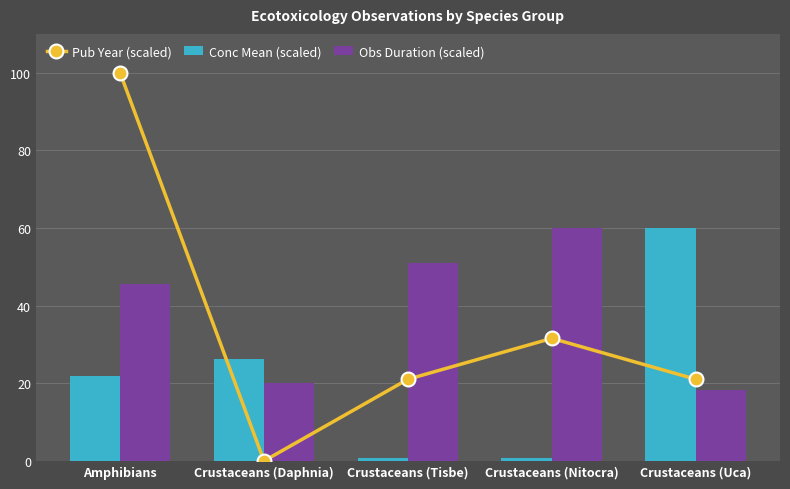

What is the value of the Conc Mean (scaled) bar at the 3rd from the left?

0.7